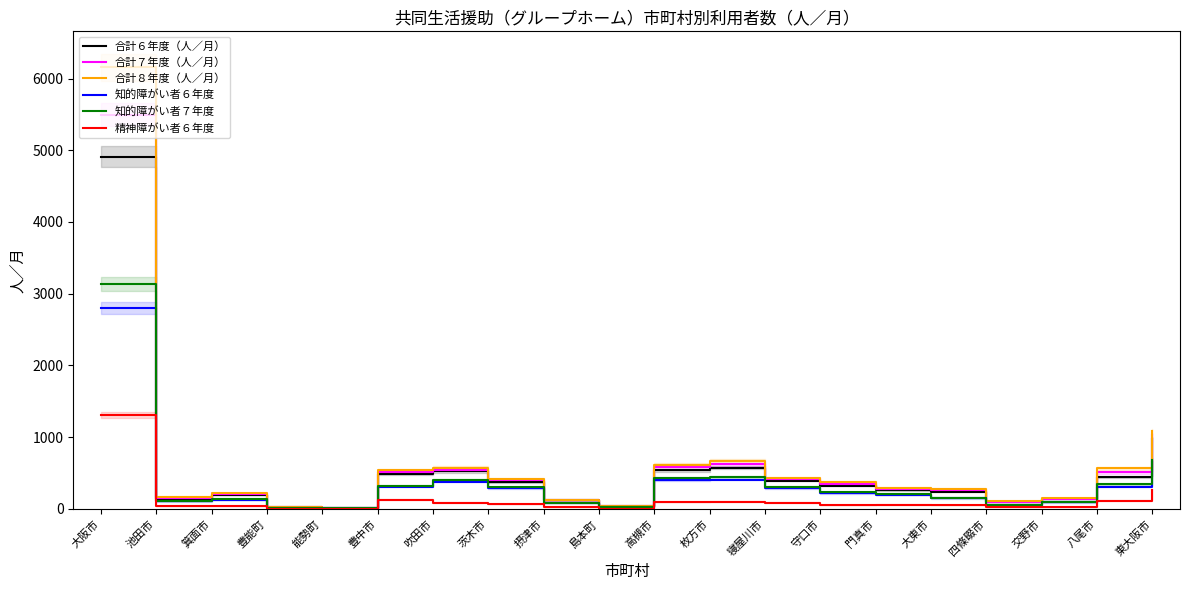

Reading right to left, extract all data points from this chart.

合計６年度（人／月）: 974	450	138	94	241	263	325	395	575	536	37	118	374	522	492	19	24	195	144	4907
合計７年度（人／月）: 1030	508	144	101	261	281	351	416	621	581	41	120	397	548	519	19	25	206	156	5496
合計８年度（人／月）: 1086	566	150	108	282	298	378	437	671	615	45	122	421	575	546	19	26	218	169	6156
知的障がい者６年度: 657	311	91	51	147	195	217	290	409	398	31	82	288	380	309	15	14	127	105	2797
知的障がい者７年度: 684	343	94	55	157	205	230	305	442	430	33	83	302	399	323	15	14	134	111	3133
精神障がい者６年度: 263	116	30	27	56	61	57	88	102	99	6	30	68	89	129	2	4	43	35	1306